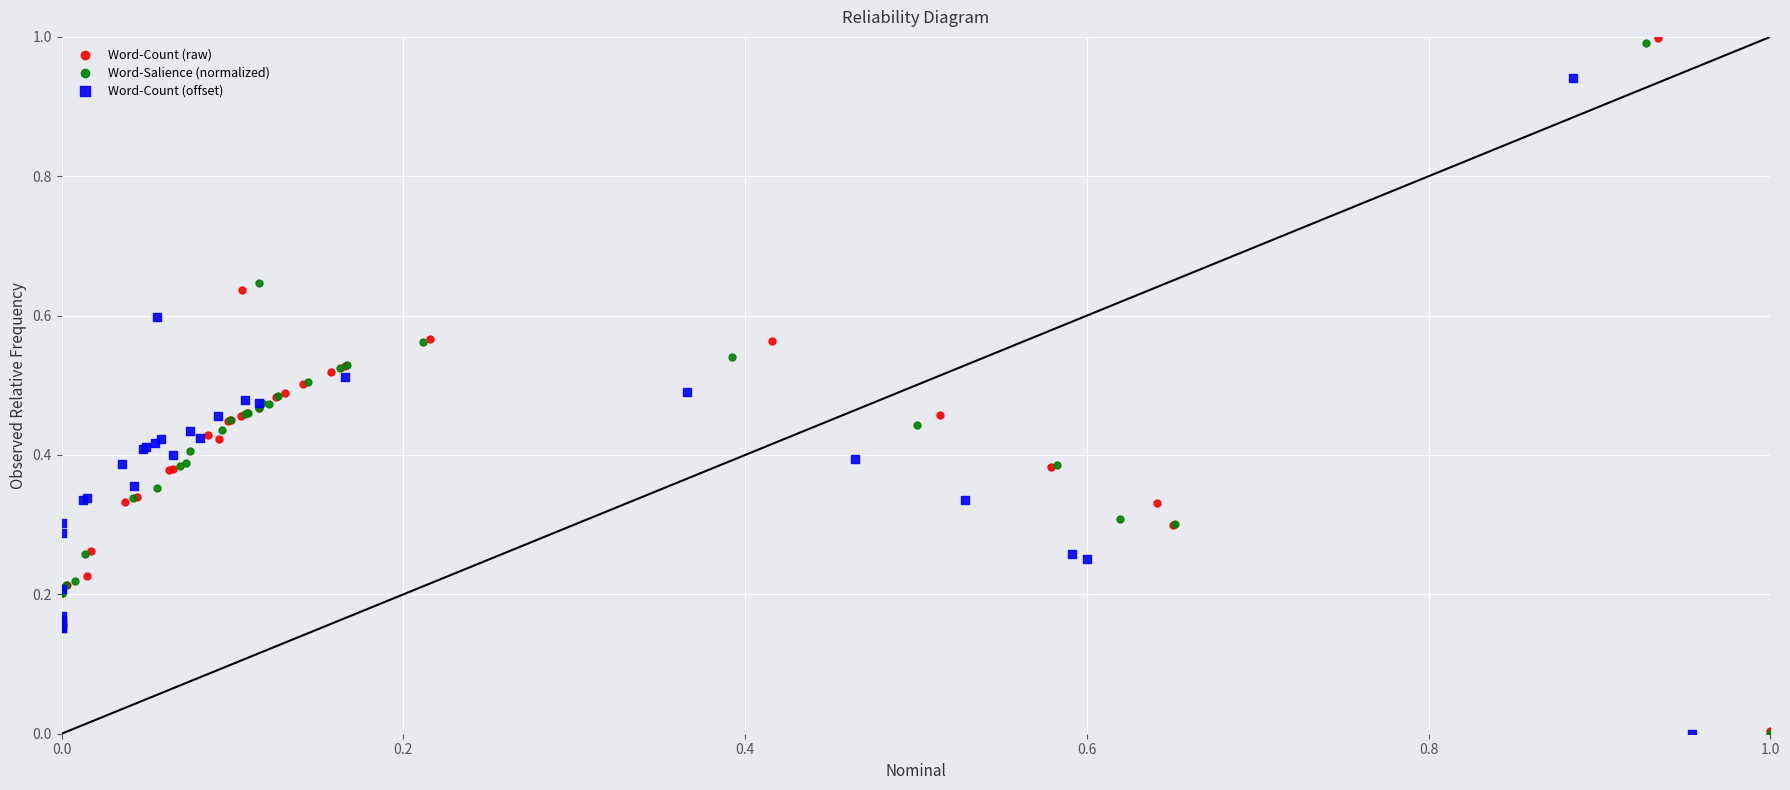

Which series has the widest spread of Y values?

Word-Count (raw)